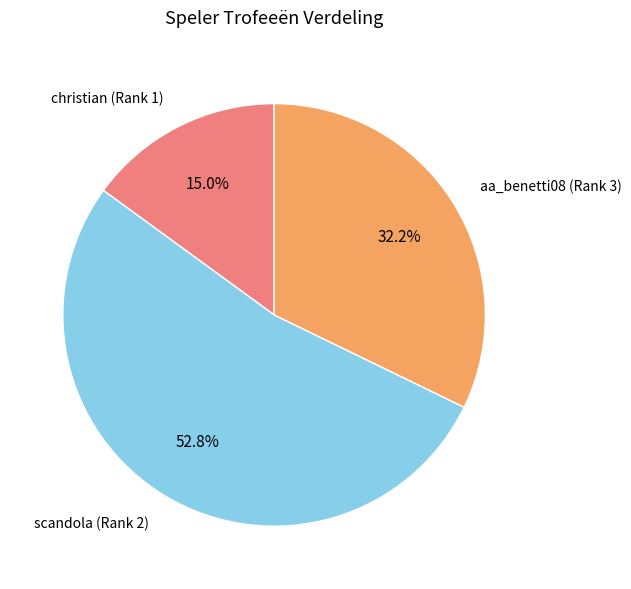

To the nearest percent, what percentage of the pie is christian (Rank 1)?

15%